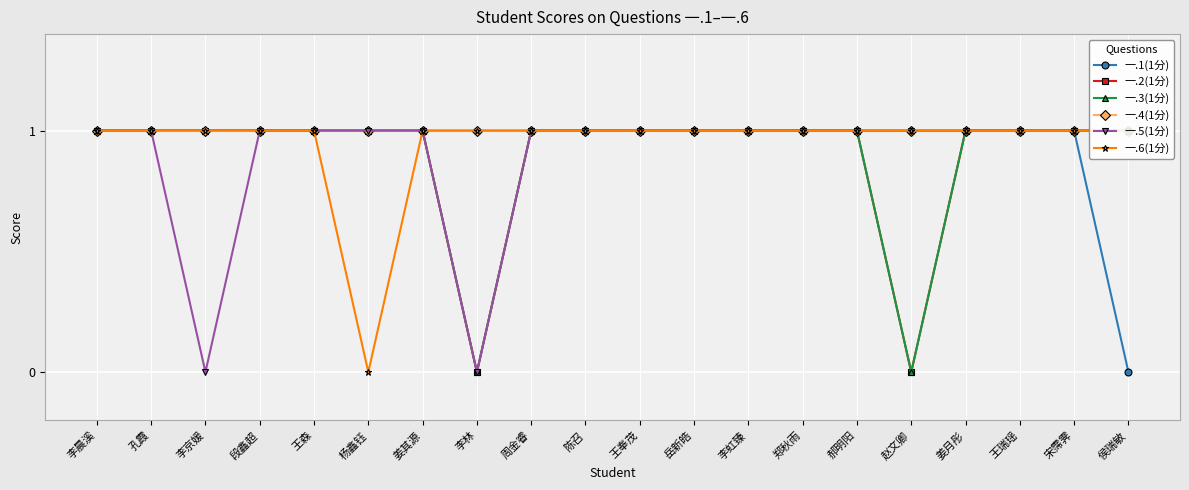

Which series has the largest total across all categories?

一.4(1分)